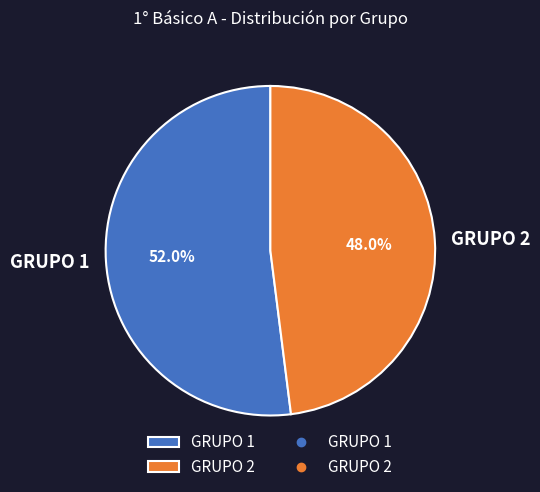

To the nearest percent, what is the difference between the largest and smallest slice percentages?

4%